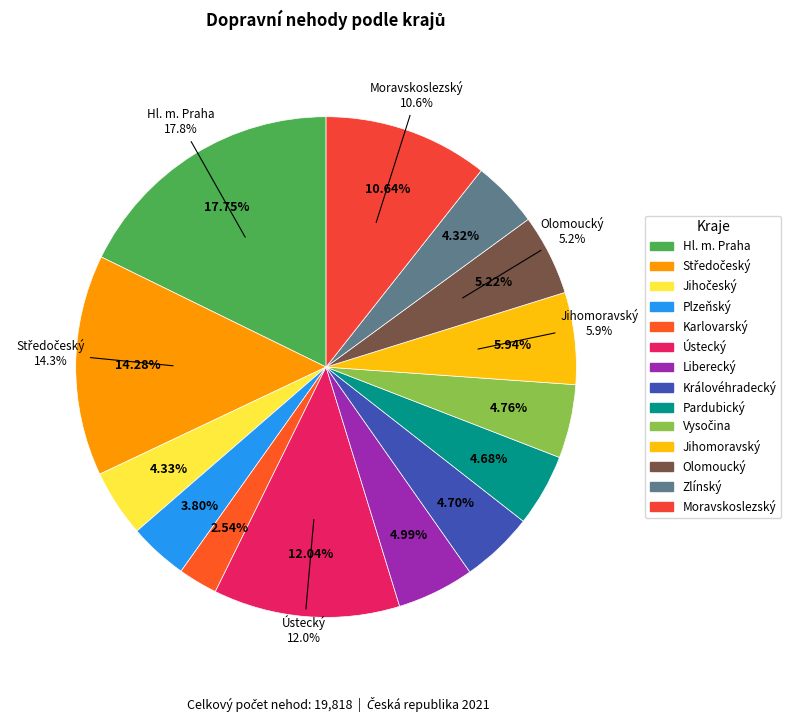

Which has a higher value, Jihomoravský or Středočeský?

Středočeský